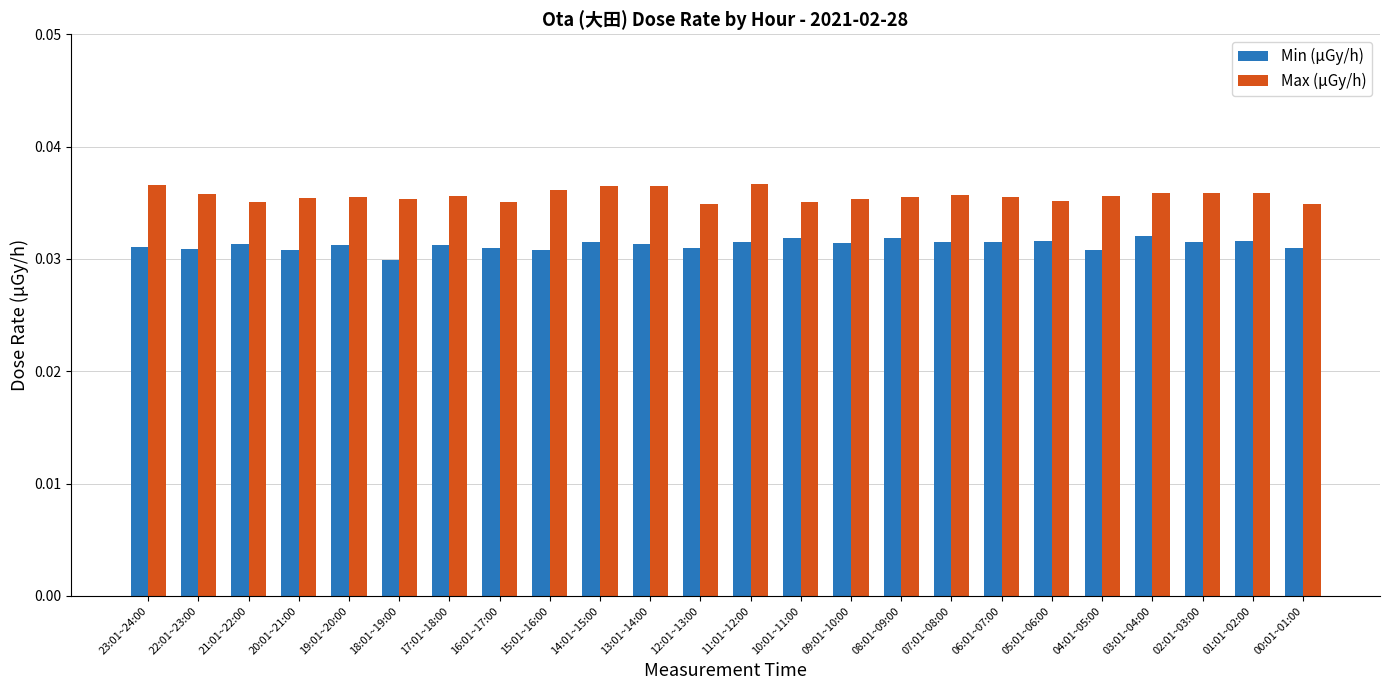

The Min (μGy/h) series shows 0.1 at 00:01~01:00. True or false?

False